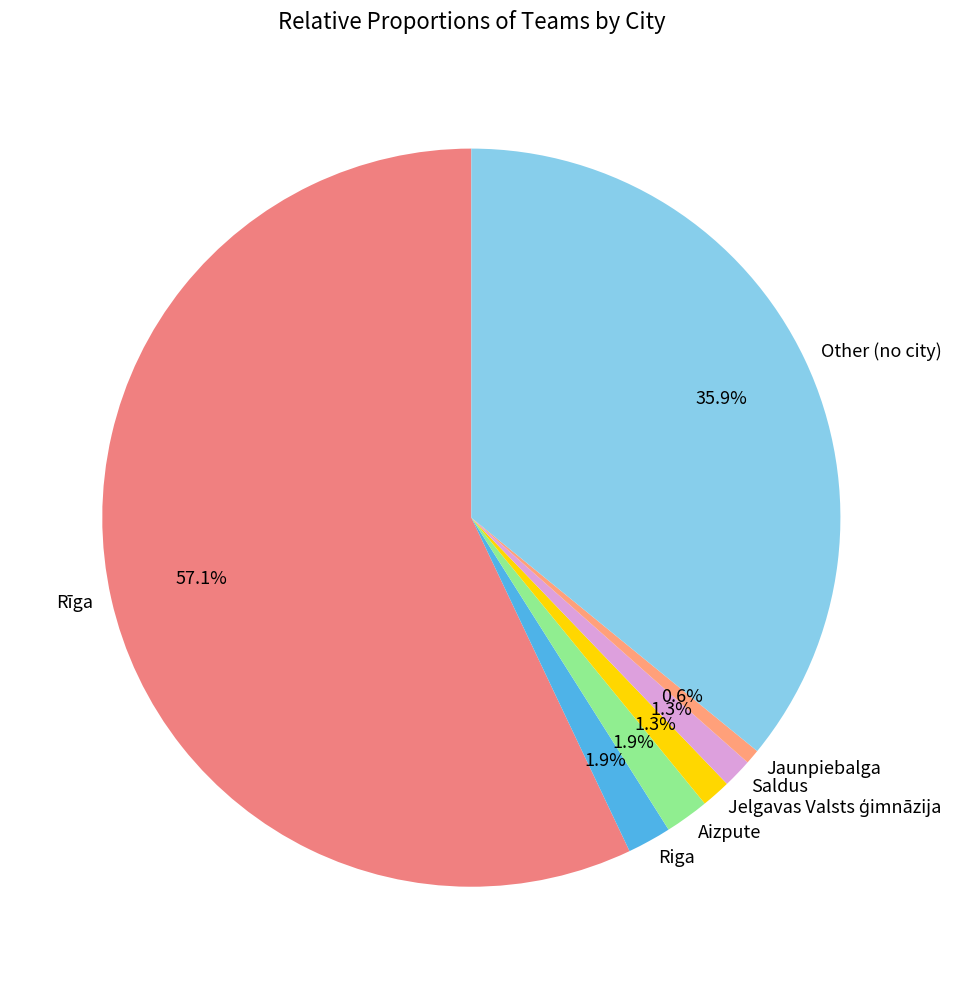

Between Riga and Saldus, which is larger?

Riga